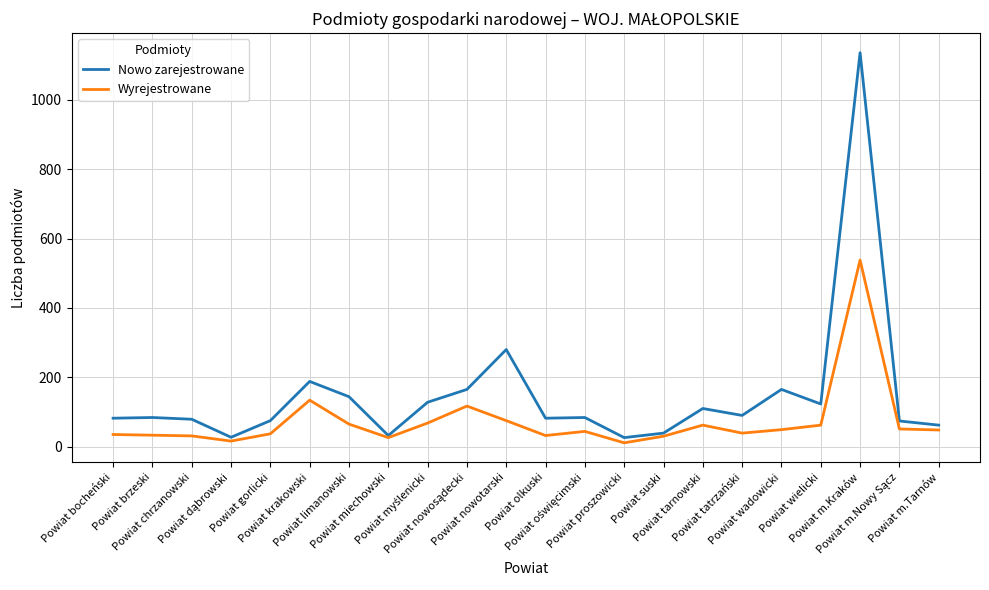

True or false: Nowo zarejestrowane has more than 0 points higher than both neighbors.

True